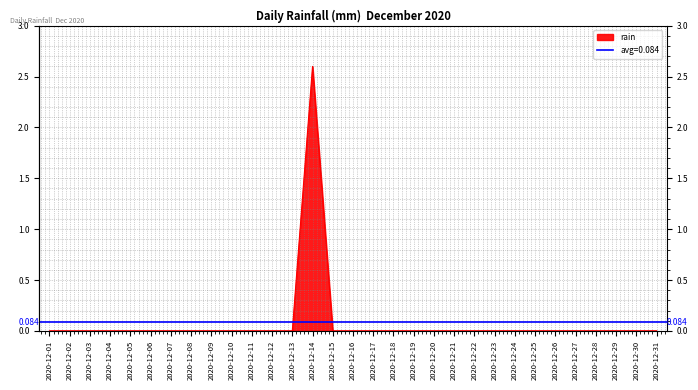

Reading left to right, extract all data points from this chart.

0.0	0.0	0.0	0.0	0.0	0.0	0.0	0.0	0.0	0.0	0.0	0.0	0.0	2.6	0.0	0.0	0.0	0.0	0.0	0.0	0.0	0.0	0.0	0.0	0.0	0.0	0.0	0.0	0.0	0.0	0.0